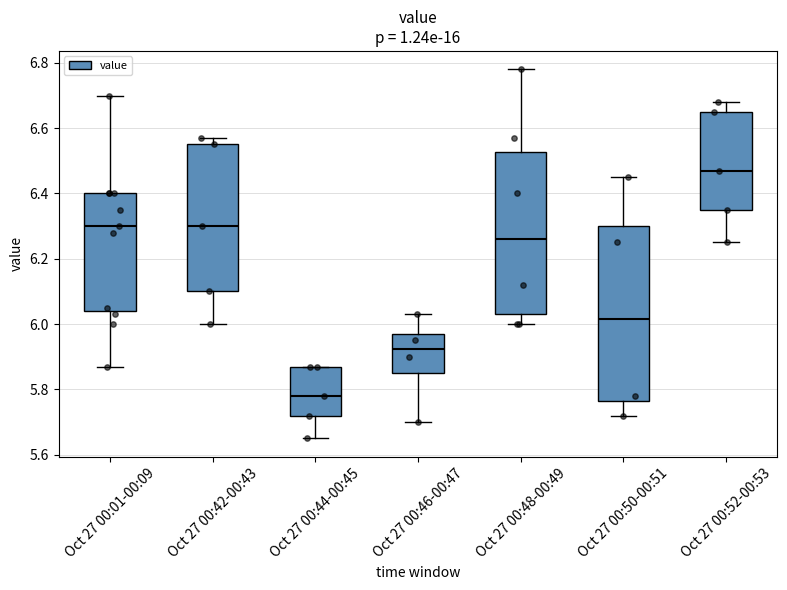

Which box has the highest median line?

Oct 27 00:52-00:53